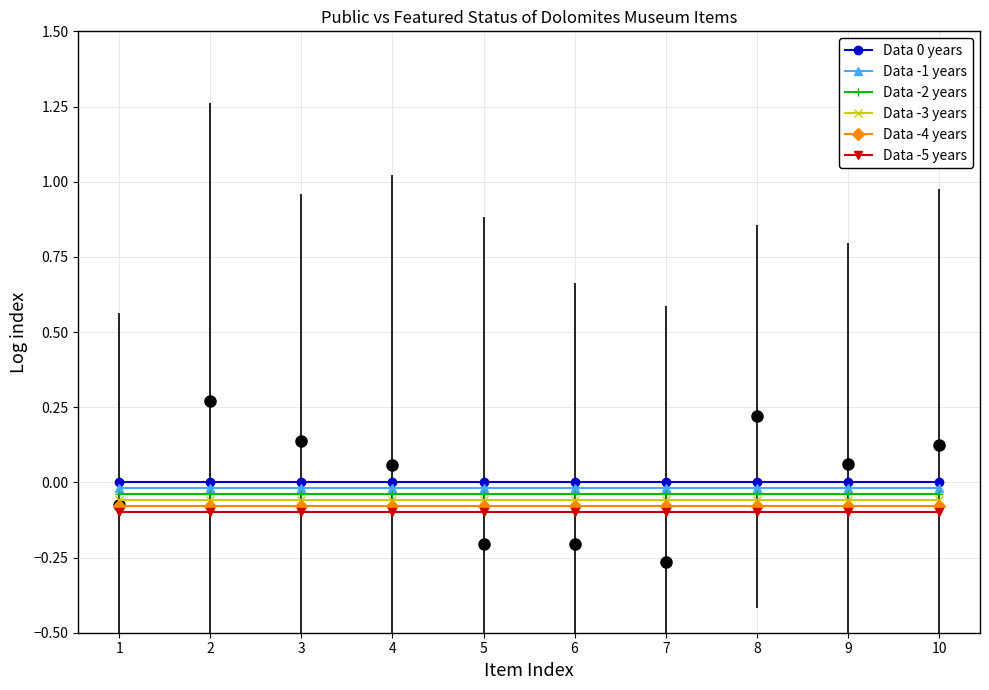

True or false: Data -1 years has more than 0 interior local peaks.

False